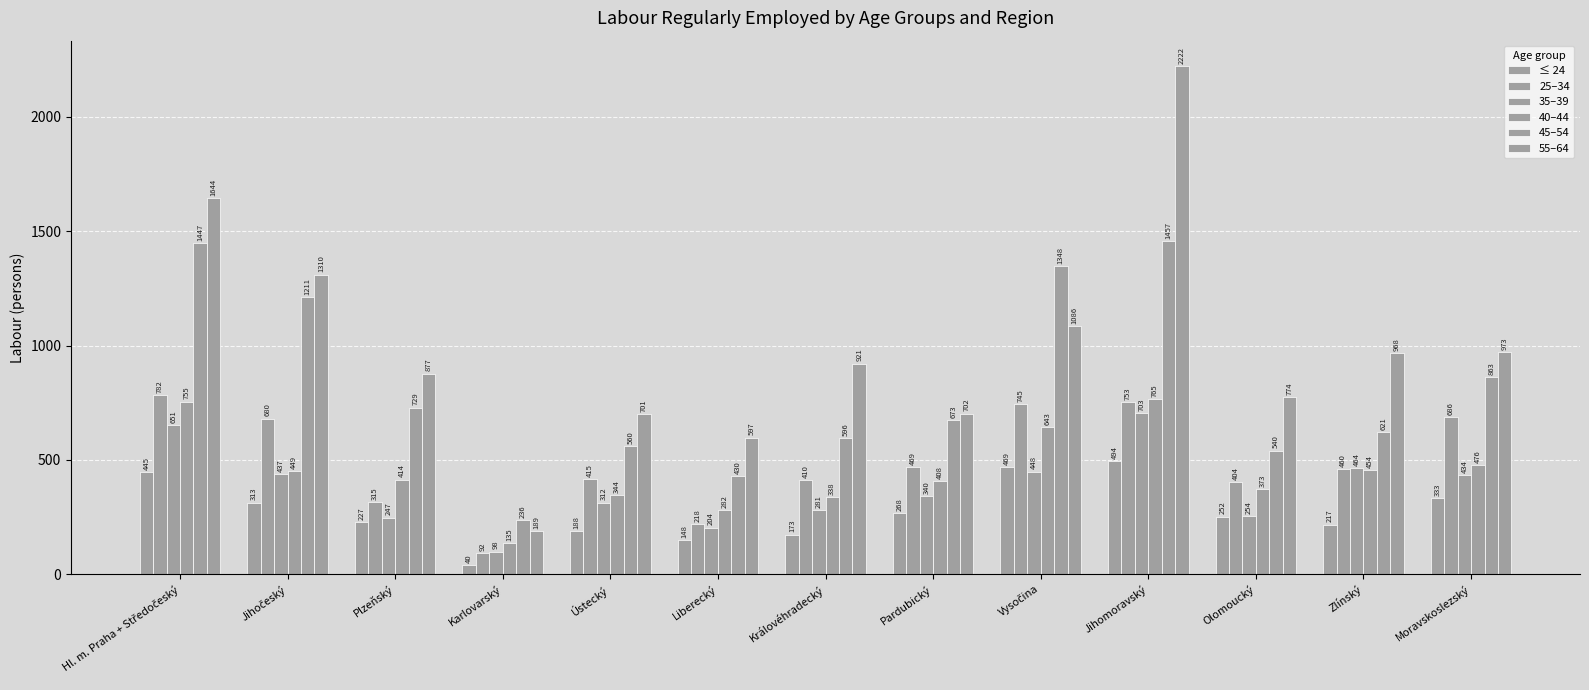

Count the number of categories in the chart.

13